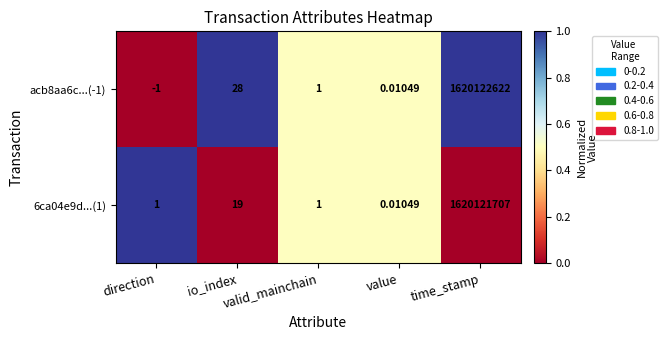

Rank the series at time_stamp from lowest to highest value.

6ca04e9d...(1), acb8aa6c...(-1)